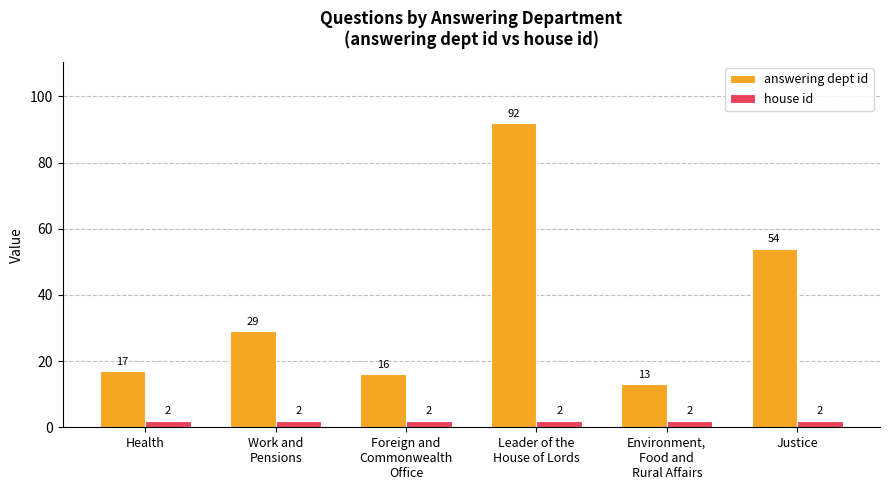

What is the average value of the house id series?

2